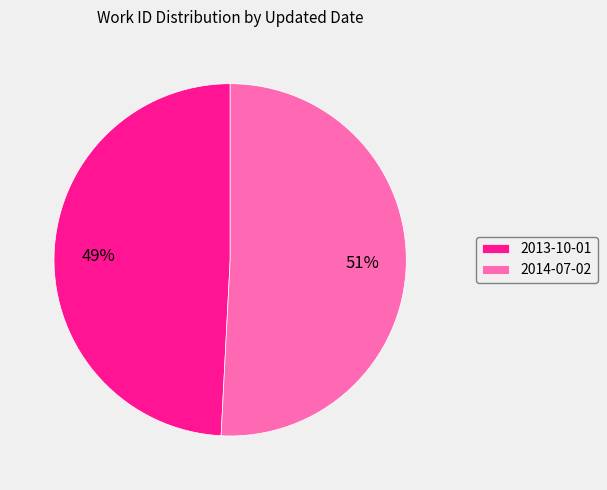

Is the sum of 2013-10-01 and 2014-07-02 greater than half?

Yes